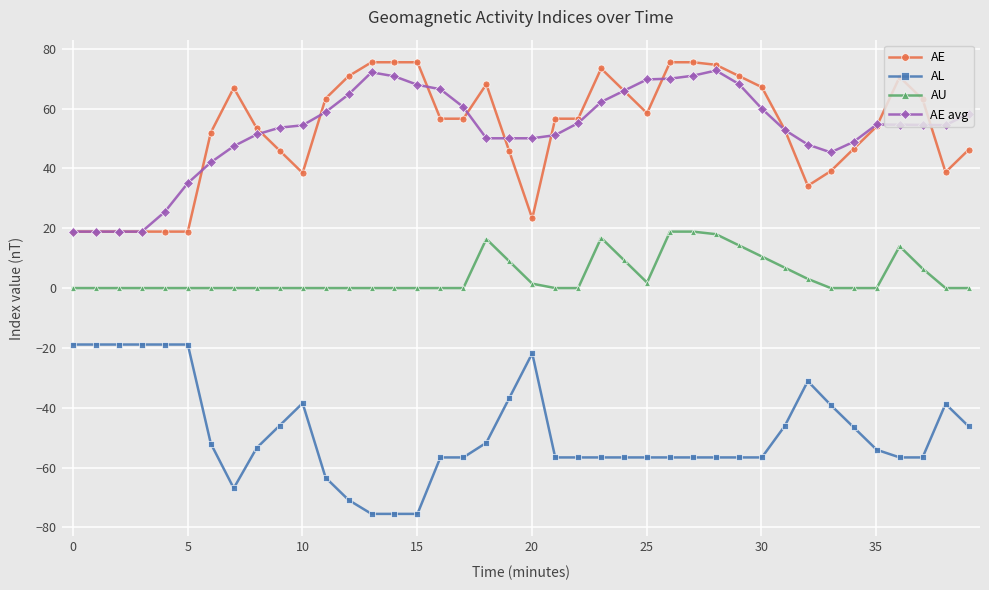

What is the greatest value displayed?

75.5